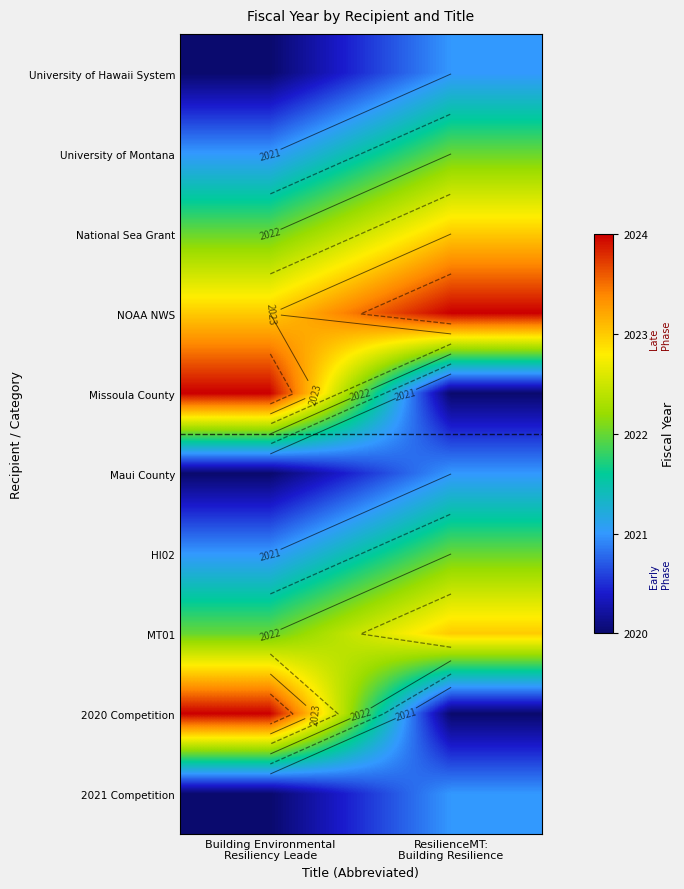

What is the sum of the Missoula County values at ResilienceMT: Building Resilience and Building Environmental Resiliency Leade?

4044